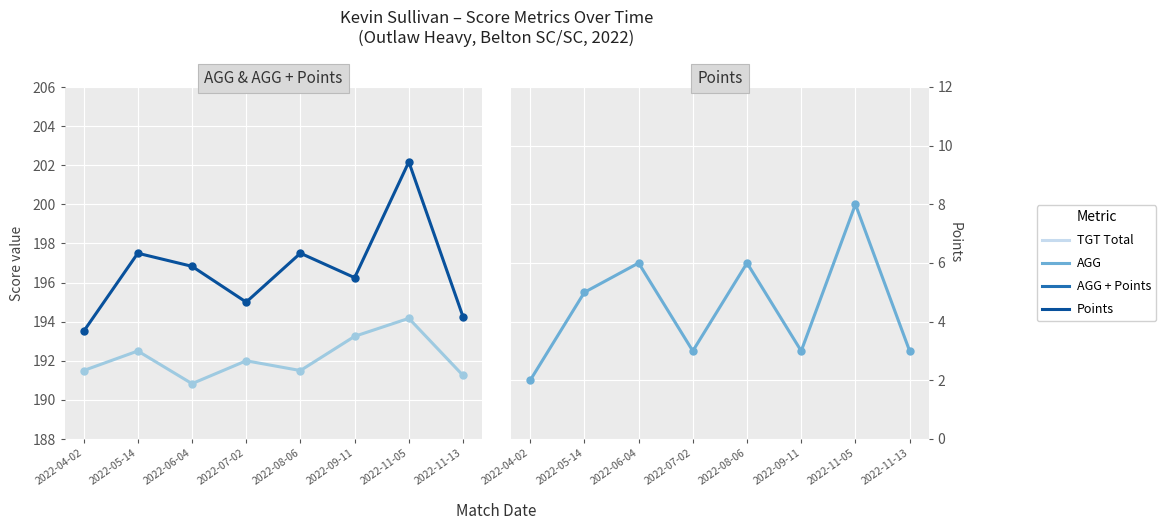

Where is the first local minimum for Points?

2022-07-02